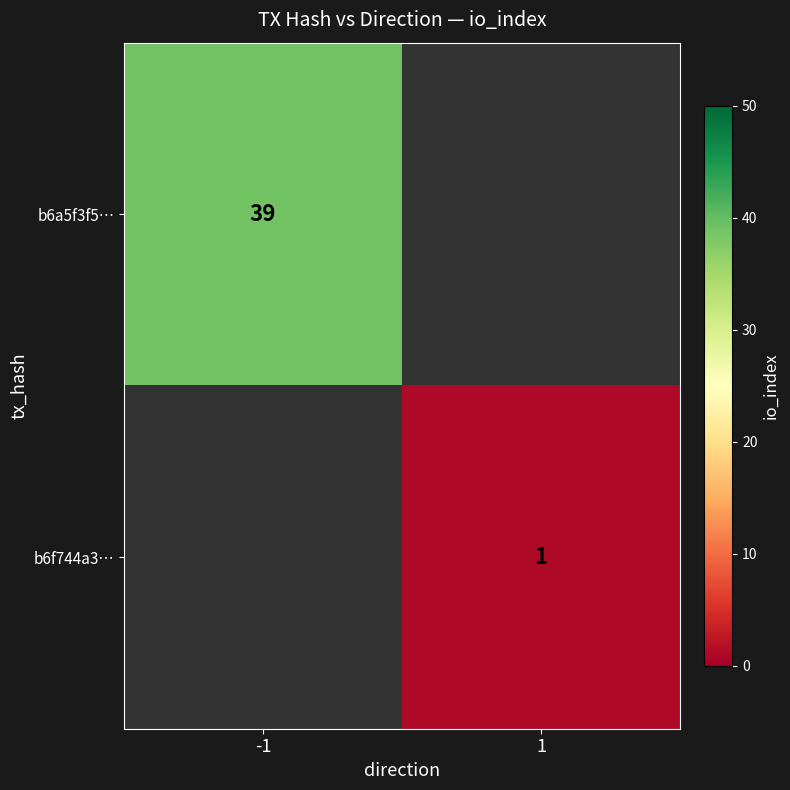

What is the greatest value displayed?

39.0